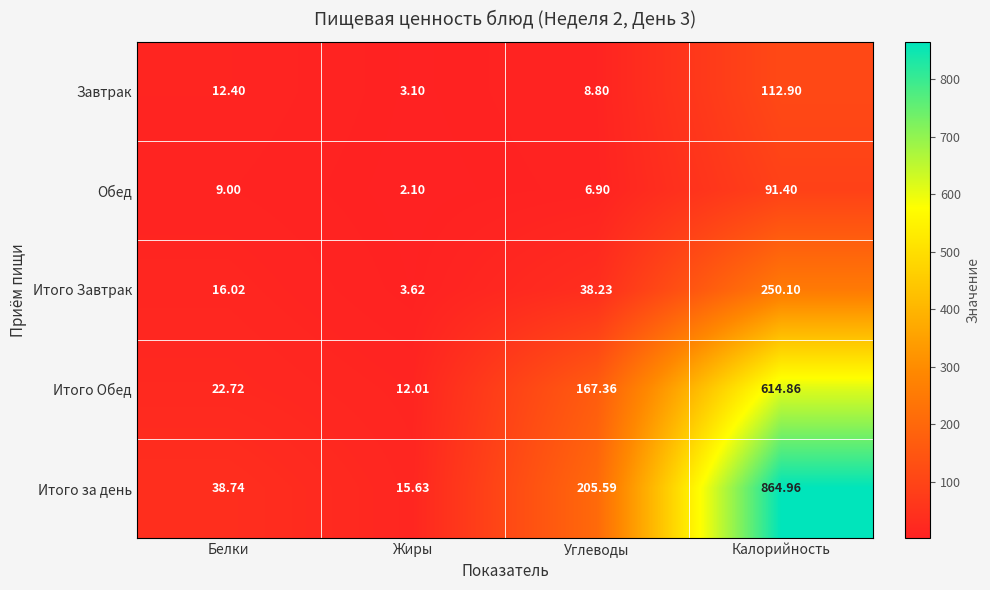

At which label does Итого за день reach its peak?

Калорийность